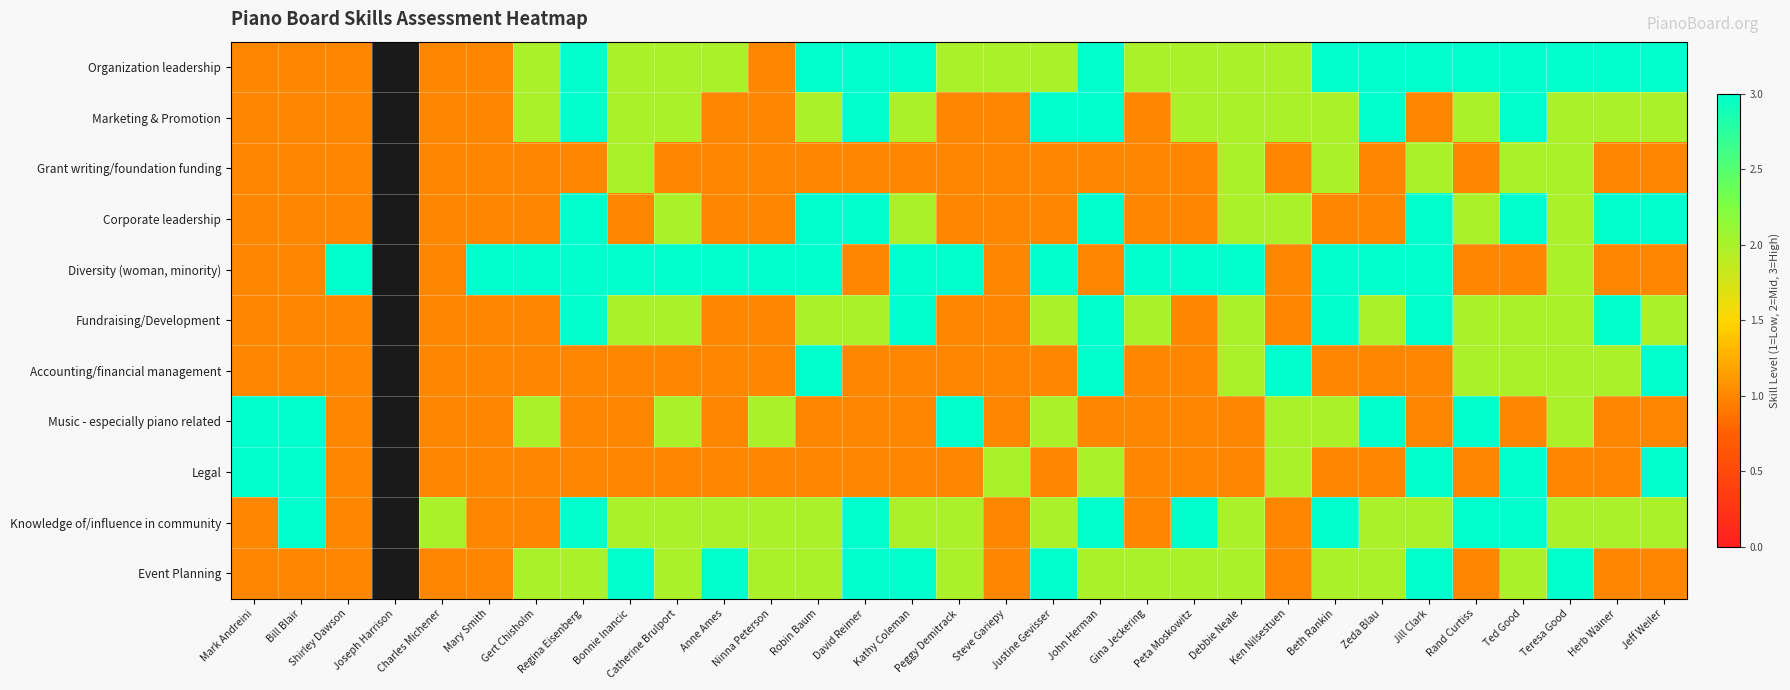

How many series are shown in this chart?

11